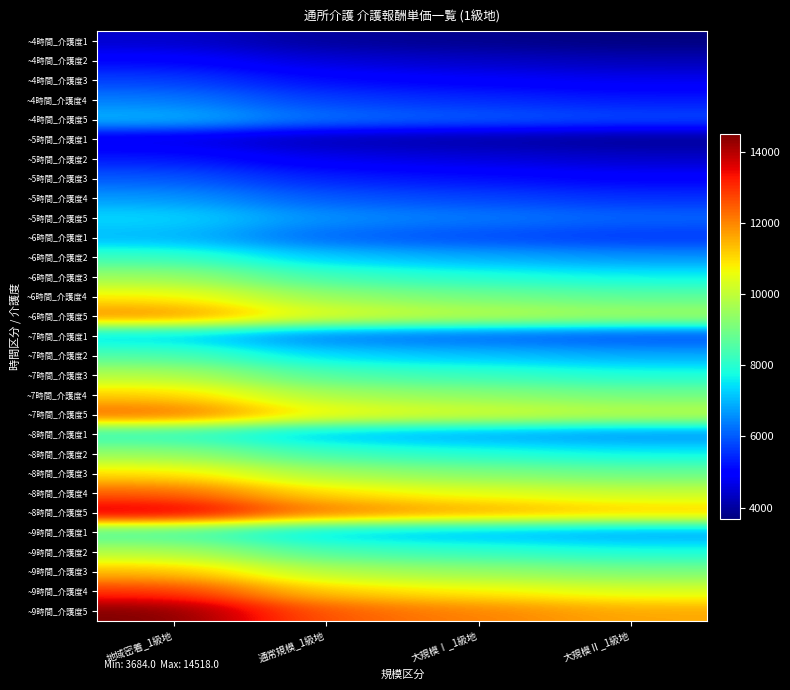

Reading left to right, what are all the values shown in this chart?

~4時間_介護度1: 地域密着_1級地=4436	通常規模_1級地=3945	大規模Ⅰ_1級地=3815	大規模Ⅱ_1級地=3684
~4時間_介護度2: 地域密着_1級地=5079	通常規模_1級地=4523	大規模Ⅰ_1級地=4370	大規模Ⅱ_1級地=4218
~4時間_介護度3: 地域密着_1級地=5744	通常規模_1級地=5123	大規模Ⅰ_1級地=4937	大規模Ⅱ_1級地=4774
~4時間_介護度4: 地域密着_1級地=6387	通常規模_1級地=5689	大規模Ⅰ_1級地=5493	大規模Ⅱ_1級地=5297
~4時間_介護度5: 地域密着_1級地=7052	通常規模_1級地=6278	大規模Ⅰ_1級地=6060	大規模Ⅱ_1級地=5853
~5時間_介護度1: 地域密着_1級地=4643	通常規模_1級地=4142	大規模Ⅰ_1級地=4011	大規模Ⅱ_1級地=3858
~5時間_介護度2: 地域密着_1級地=5319	通常規模_1級地=4752	大規模Ⅰ_1級地=4599	大規模Ⅱ_1級地=4425
~5時間_介護度3: 地域密着_1級地=6016	通常規模_1級地=5373	大規模Ⅰ_1級地=5199	大規模Ⅱ_1級地=5003
~5時間_介護度4: 地域密着_1級地=6692	通常規模_1級地=5973	大規模Ⅰ_1級地=5777	大規模Ⅱ_1級地=5559
~5時間_介護度5: 地域密着_1級地=7390	通常規模_1級地=6594	大規模Ⅰ_1級地=6376	大規模Ⅱ_1級地=6136
~6時間_介護度1: 地域密着_1級地=6986	通常規模_1級地=6082	大規模Ⅰ_1級地=5809	大規模Ⅱ_1級地=5602
~6時間_介護度2: 地域密着_1級地=8251	通常規模_1級地=7194	大規模Ⅰ_1級地=6877	大規模Ⅱ_1級地=6627
~6時間_介護度3: 地域密着_1級地=9526	通常規模_1級地=8294	大規模Ⅰ_1級地=7935	大規模Ⅱ_1級地=7651
~6時間_介護度4: 地域密着_1級地=10791	通常規模_1級地=9406	大規模Ⅰ_1級地=8981	大規模Ⅱ_1級地=8676
~6時間_介護度5: 地域密着_1級地=12066	通常規模_1級地=10507	大規模Ⅰ_1級地=10038	大規模Ⅱ_1級地=9701
~7時間_介護度1: 地域密着_1級地=7215	通常規模_1級地=6234	大規模Ⅰ_1級地=6016	大規模Ⅱ_1級地=5798
~7時間_介護度2: 地域密着_1級地=8523	通常規模_1級地=7368	大規模Ⅰ_1級地=7128	大規模Ⅱ_1級地=6856
~7時間_介護度3: 地域密着_1級地=9842	通常規模_1級地=8502	大規模Ⅰ_1級地=8218	大規模Ⅱ_1級地=7902
~7時間_介護度4: 地域密着_1級地=11150	通常規模_1級地=9635	大規模Ⅰ_1級地=9308	大規模Ⅱ_1級地=8970
~7時間_介護度5: 地域密着_1級地=12469	通常規模_1級地=10769	大規模Ⅰ_1級地=10398	大規模Ⅱ_1級地=10028
~8時間_介護度1: 地域密着_1級地=8011	通常規模_1級地=7030	大規模Ⅰ_1級地=6725	大規模Ⅱ_1級地=6485
~8時間_介護度2: 地域密着_1級地=9461	通常規模_1級地=8294	大規模Ⅰ_1級地=7946	大規模Ⅱ_1級地=7662
~8時間_介護度3: 地域密着_1級地=10965	通常規模_1級地=9624	大規模Ⅰ_1級地=9199	大規模Ⅱ_1級地=8872
~8時間_介護度4: 地域密着_1級地=12469	通常規模_1級地=10932	大規模Ⅰ_1級地=10464	大規模Ⅱ_1級地=10093
~8時間_介護度5: 地域密着_1級地=13962	通常規模_1級地=12251	大規模Ⅰ_1級地=11728	大規模Ⅱ_1級地=11314
~9時間_介護度1: 地域密着_1級地=8327	通常規模_1級地=7150	大規模Ⅰ_1級地=6910	大規模Ⅱ_1級地=6659
~9時間_介護度2: 地域密着_1級地=9842	通常規模_1級地=8447	大規模Ⅰ_1級地=8164	大規模Ⅱ_1級地=7869
~9時間_介護度3: 地域密着_1級地=11401	通常規模_1級地=9788	大規模Ⅰ_1級地=9461	大規模Ⅱ_1級地=9101
~9時間_介護度4: 地域密着_1級地=12971	通常規模_1級地=11128	大規模Ⅰ_1級地=10758	大規模Ⅱ_1級地=10355
~9時間_介護度5: 地域密着_1級地=14518	通常規模_1級地=12469	大規模Ⅰ_1級地=12055	大規模Ⅱ_1級地=11608